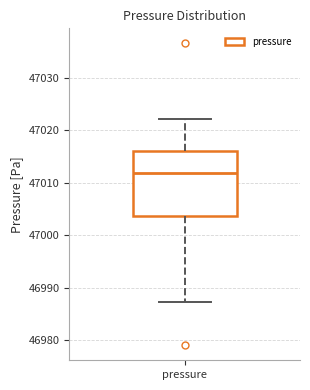

Transcribe this box plot: give where the median line is, the range the box spans, and where the two whiskers end, as read against the y-axis. The values are not printed on the chart, so give them approximately, as read against the axis.

median 47012, box 47004 to 47016, whiskers 46987 to 47022